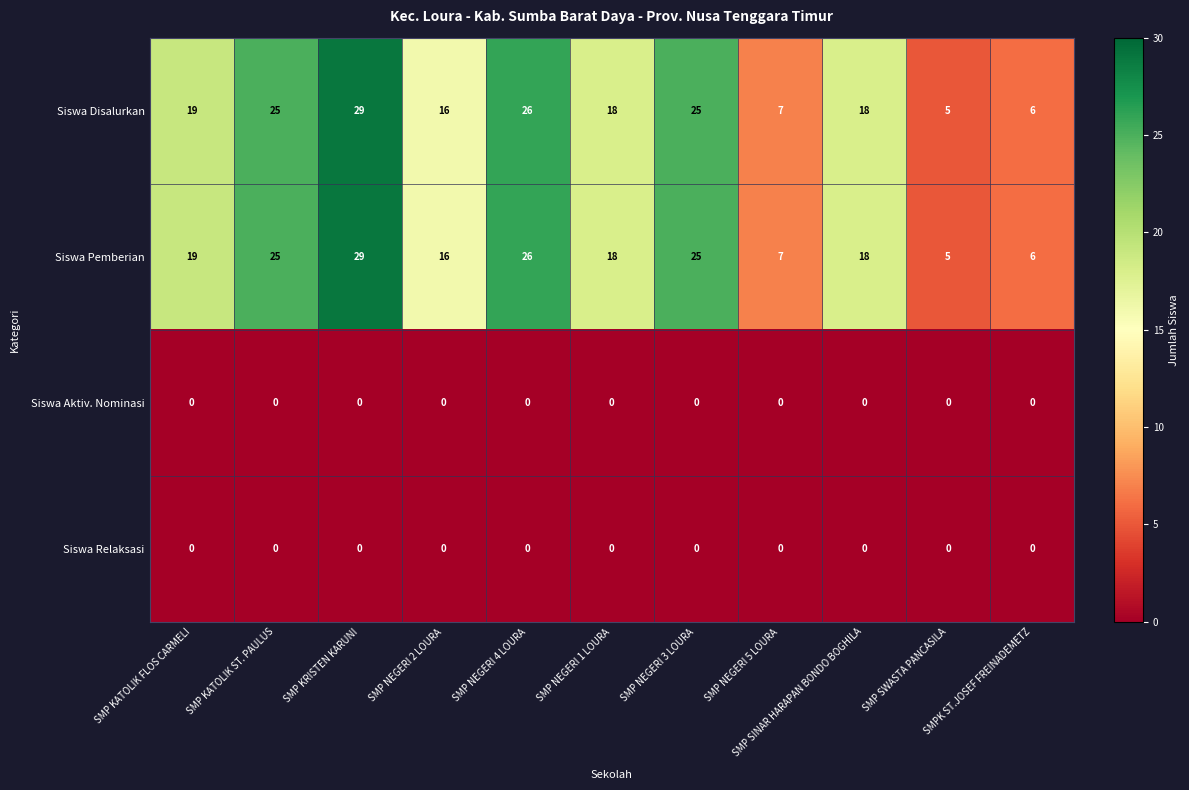

Which category has the highest value in the Siswa Pemberian series?

SMP KRISTEN KARUNI